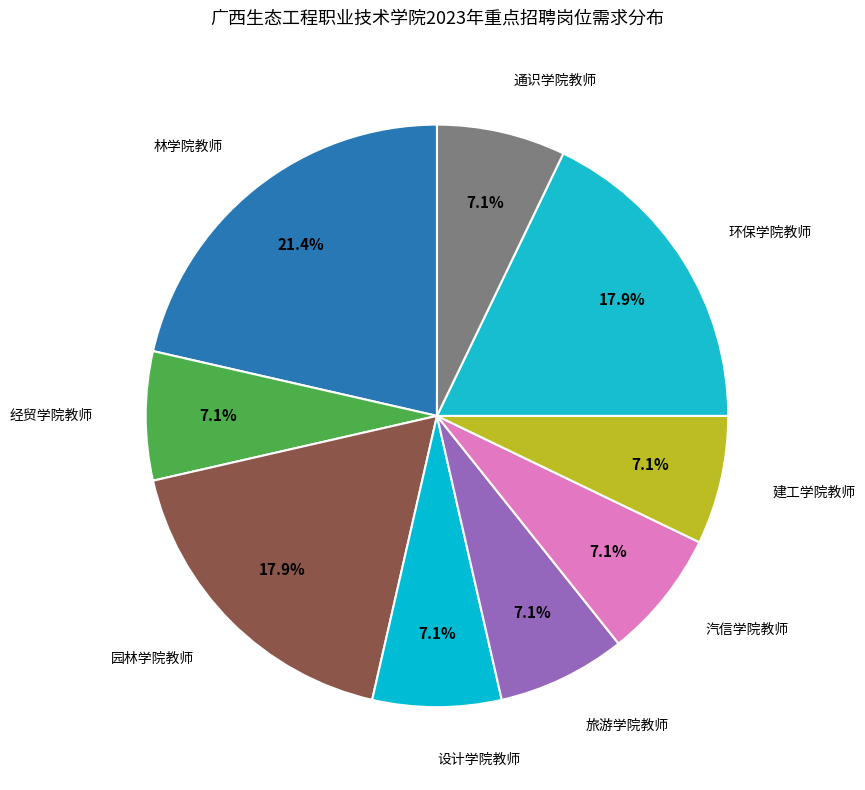

Which category has the biggest portion of the pie?

林学院教师